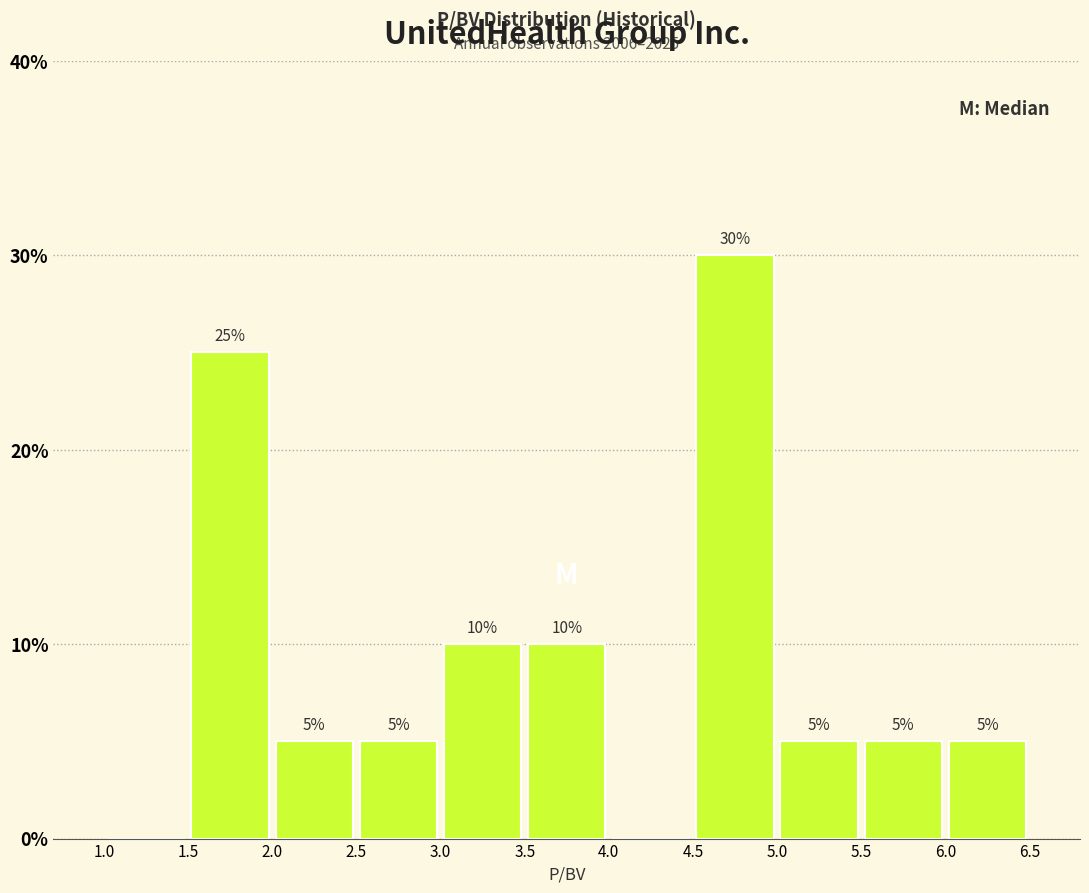

Which range on the x-axis has the tallest bar?

4.5 to 5.0